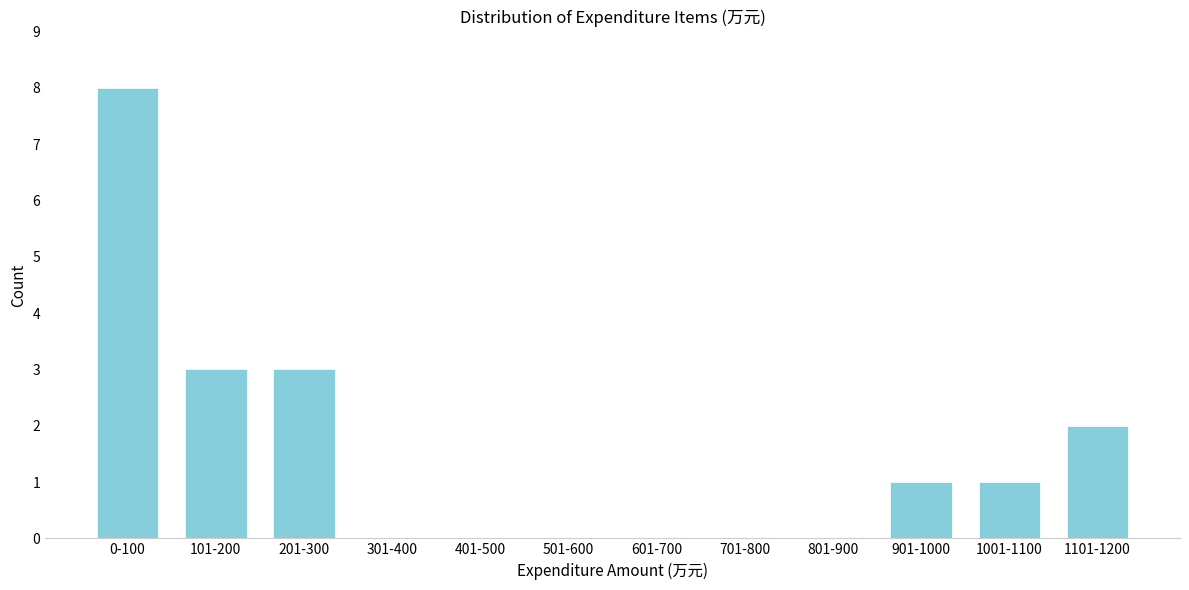

Reading left to right, extract all data points from this chart.

0-100=8	101-200=3	201-300=3	301-400=0	401-500=0	501-600=0	601-700=0	701-800=0	801-900=0	901-1000=1	1001-1100=1	1101-1200=2